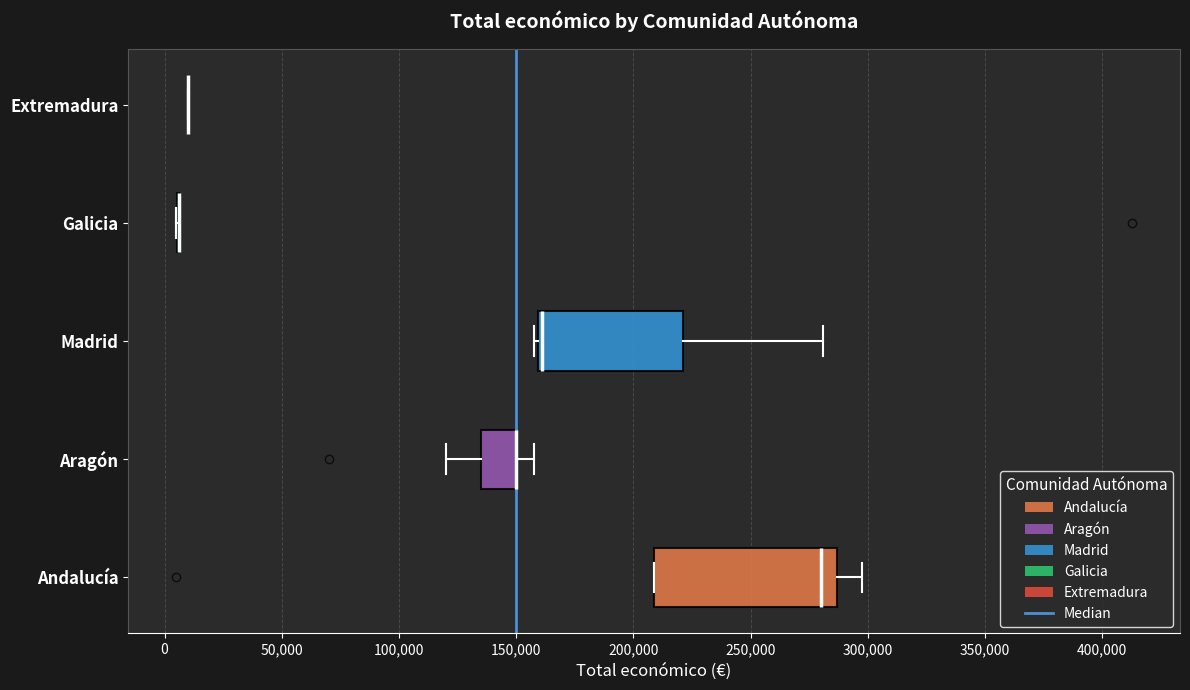

Reading bottom to top, transcribe this box plot: for each box, give where its median line is, the range the box spans, and where its two whiskers end, as read against the x-axis. The values are not printed on the chart, so give them approximately, as read against the axis.

Andalucía: median 280000, box 210000 to 285000, whiskers 210000 to 300000
Aragón: median 150000 (drawn on the box's right edge), box 135000 to 150000, whiskers 120000 to 160000
Madrid: median 160000 (drawn on the box's left edge), box 160000 to 220000, whiskers 160000 (just left of the box's left edge) to 280000
Galicia: box collapsed to a line at 5000, whiskers 5000 to 5000
Extremadura: box collapsed to a line at 10000, whiskers 10000 to 10000